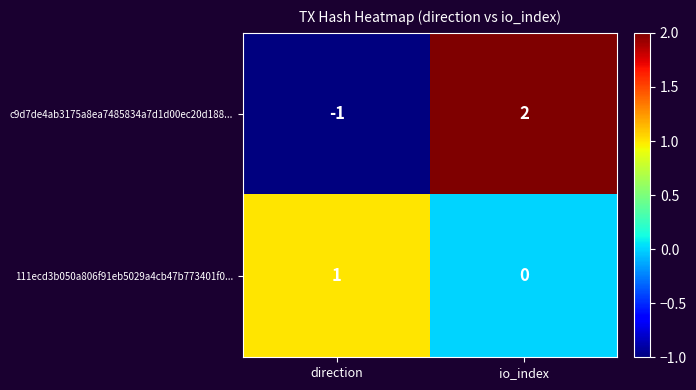

Rank the series at direction from highest to lowest value.

111ecd3b050a806f91eb5029a4cb47b773401f0..., c9d7de4ab3175a8ea7485834a7d1d00ec20d188...